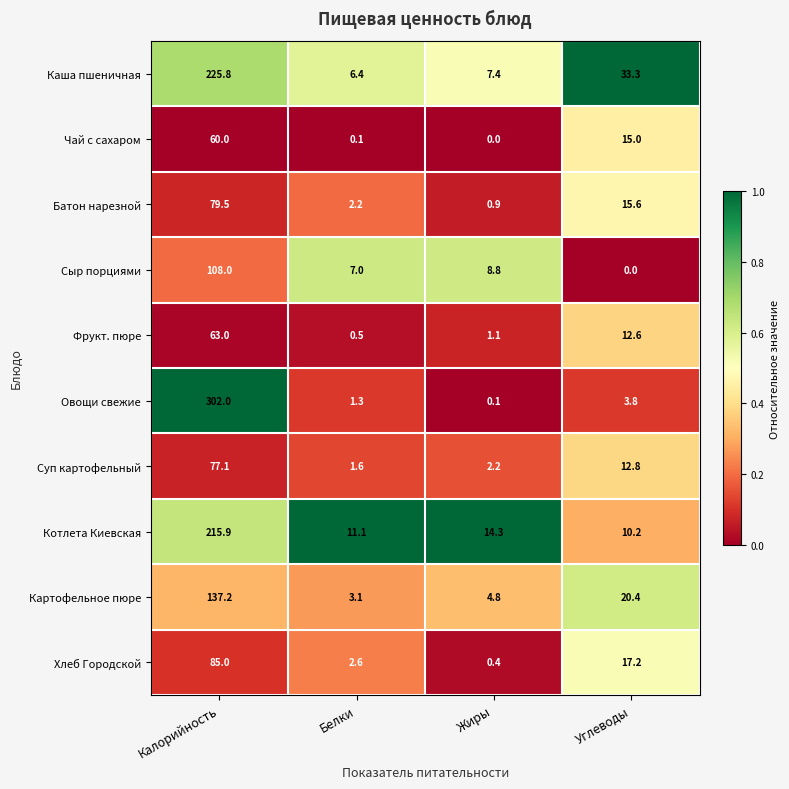

Rank the series at Калорийность from lowest to highest value.

Чай с сахаром, Фрукт. пюре, Суп картофельный, Батон нарезной, Хлеб Городской, Сыр порциями, Картофельное пюре, Котлета Киевская, Каша пшеничная, Овощи свежие